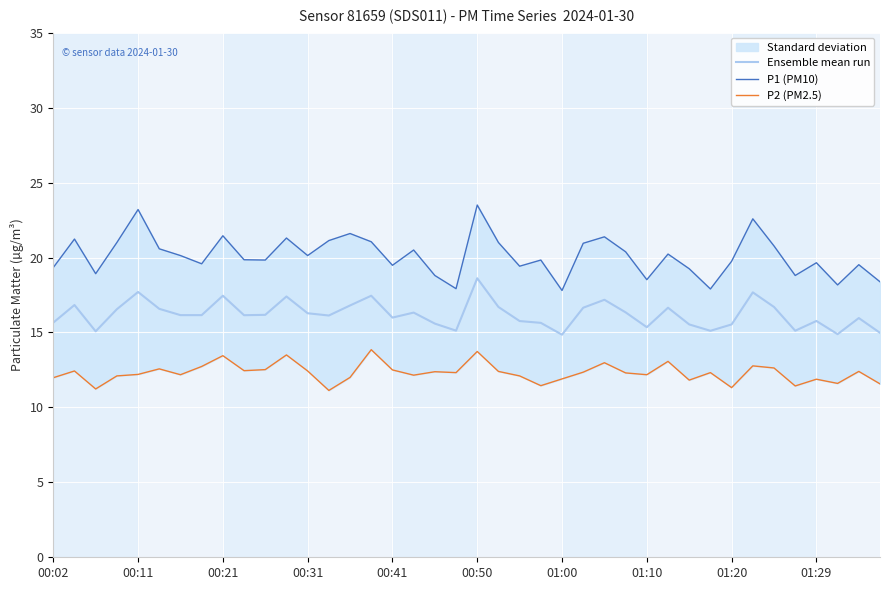

What is the minimum value for Ensemble mean run?

14.9